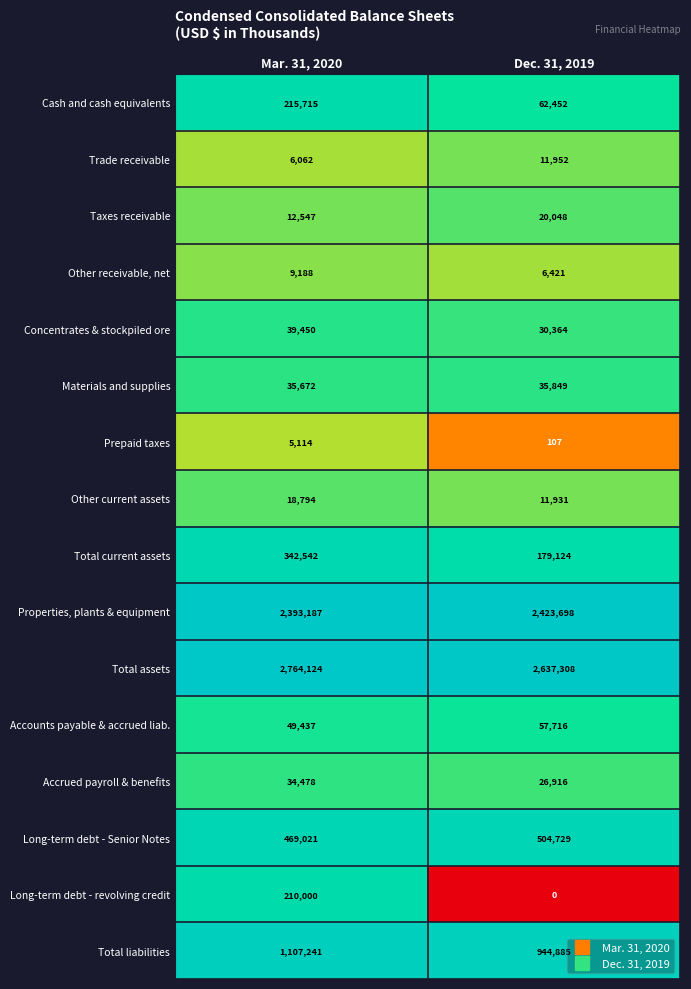

At which category is the sum across all series the highest?

Mar. 31, 2020